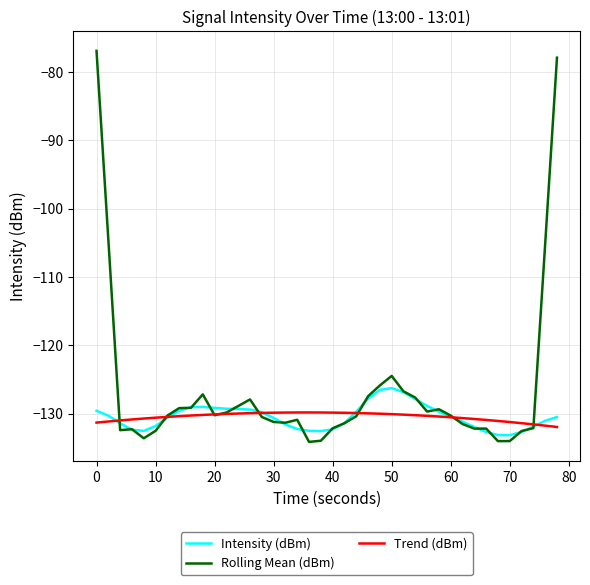

What is the lowest value of the Rolling Mean (dBm) series?

-134.1